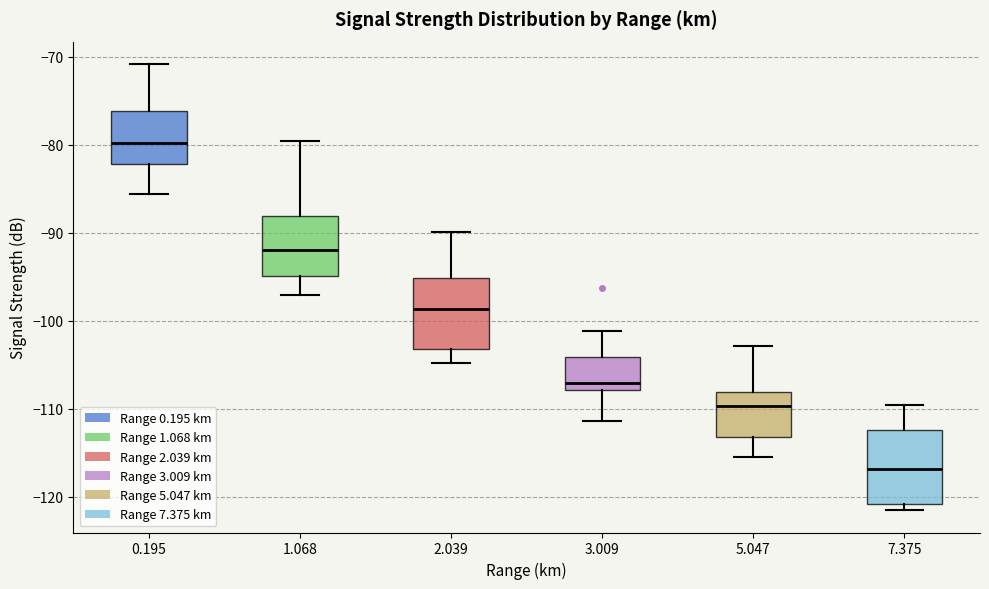

Where does the upper whisker of the box at x = 5.047 end on the y-axis? The values are not printed on the chart, so give them approximately, as read against the axis.

-103